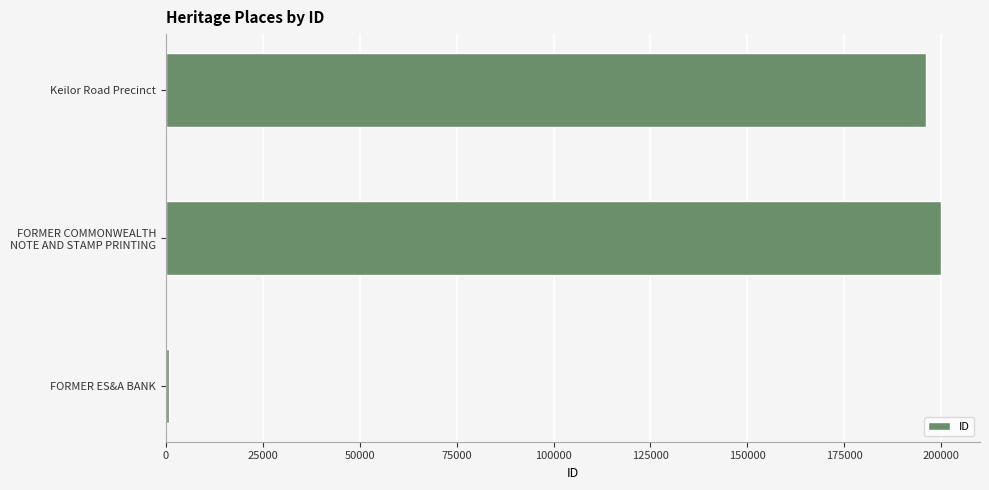

Rank the categories by value from lowest to highest.

FORMER ES&A BANK, Keilor Road Precinct, FORMER COMMONWEALTH
NOTE AND STAMP PRINTING